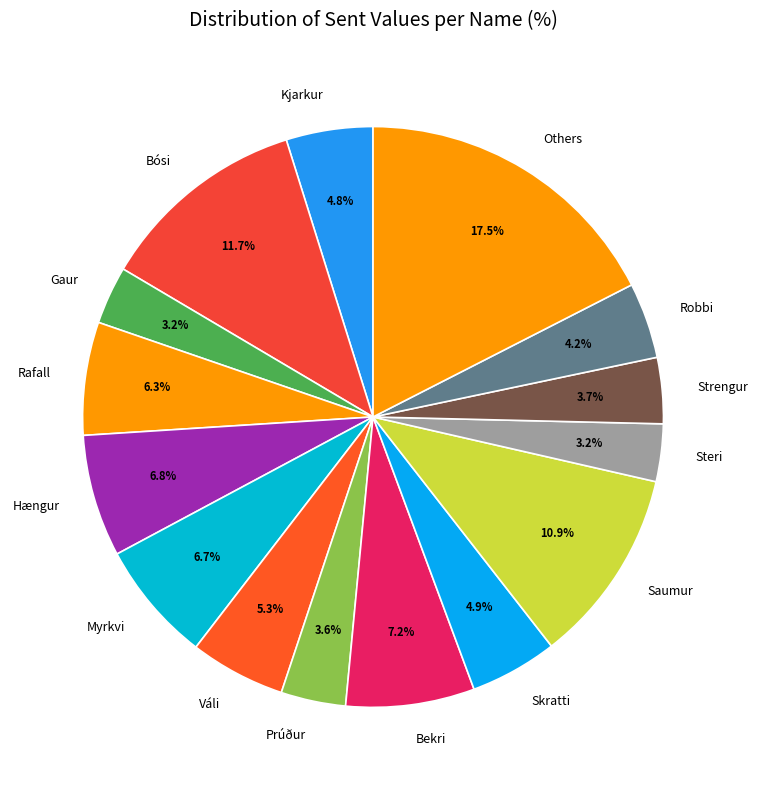

To the nearest percent, what is the average slice percentage?

7%